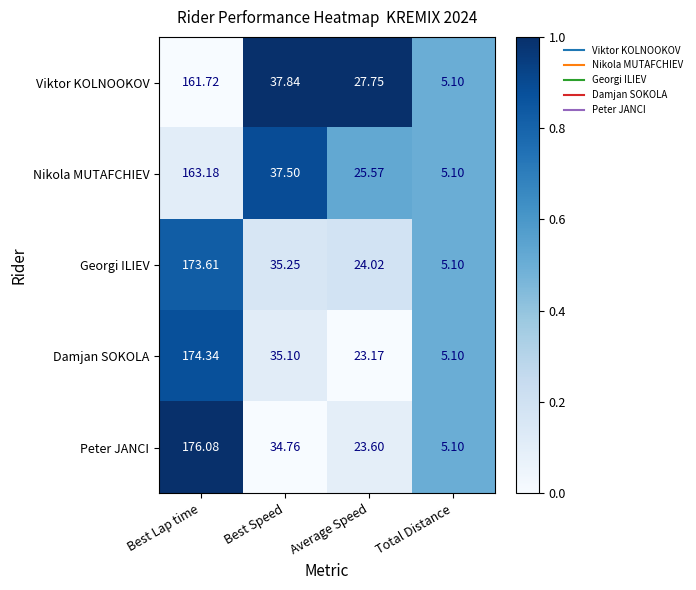

Which series has the largest total across all categories?

Peter JANCI